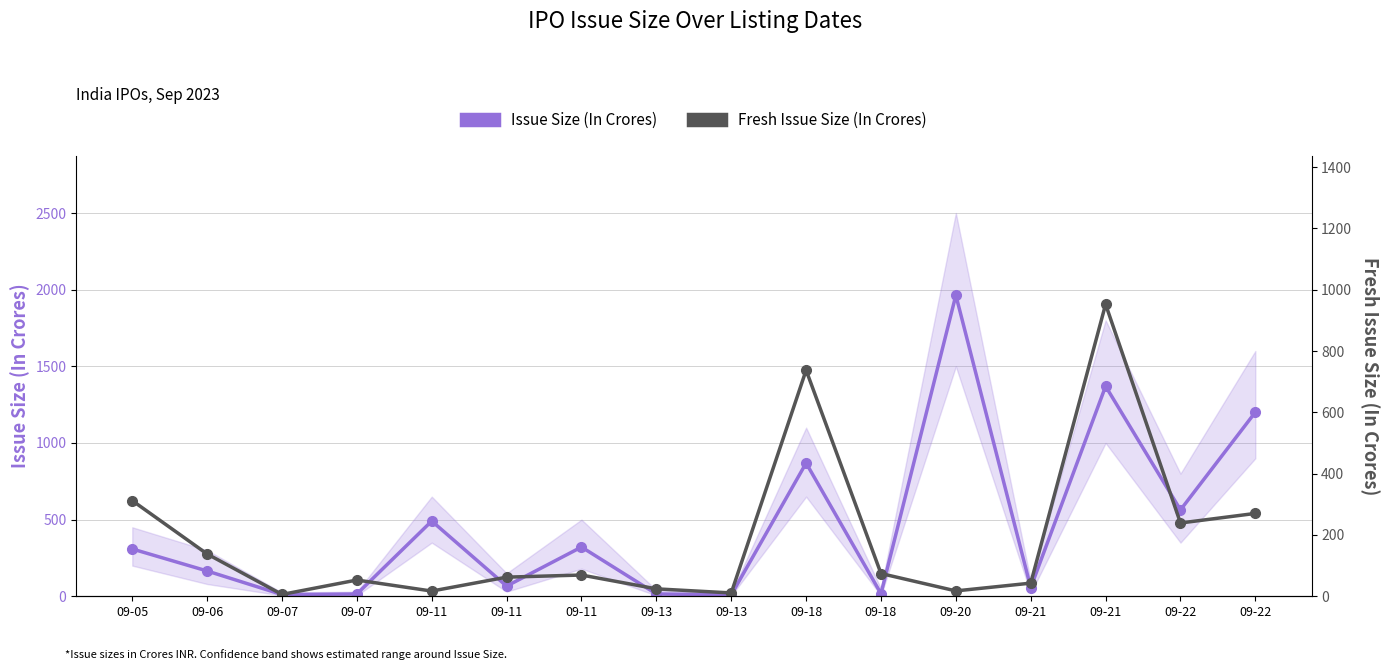

Which series has the widest spread of values?

Issue Size (In Crores)